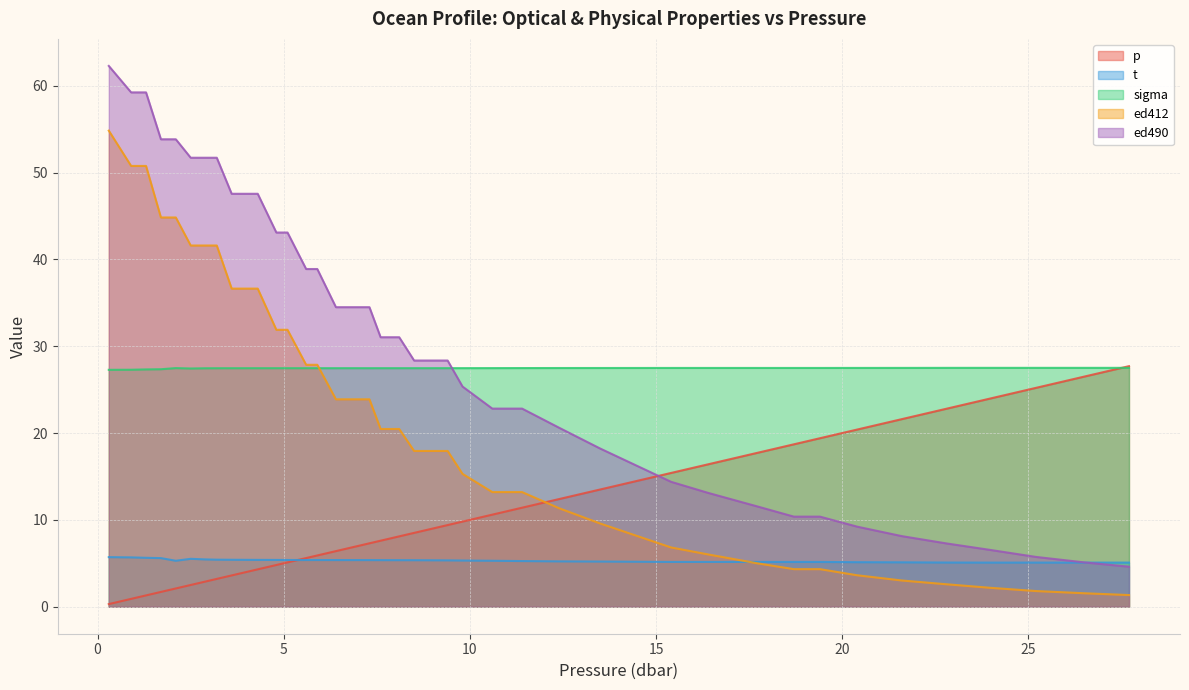

What is the maximum value for t?

5.7